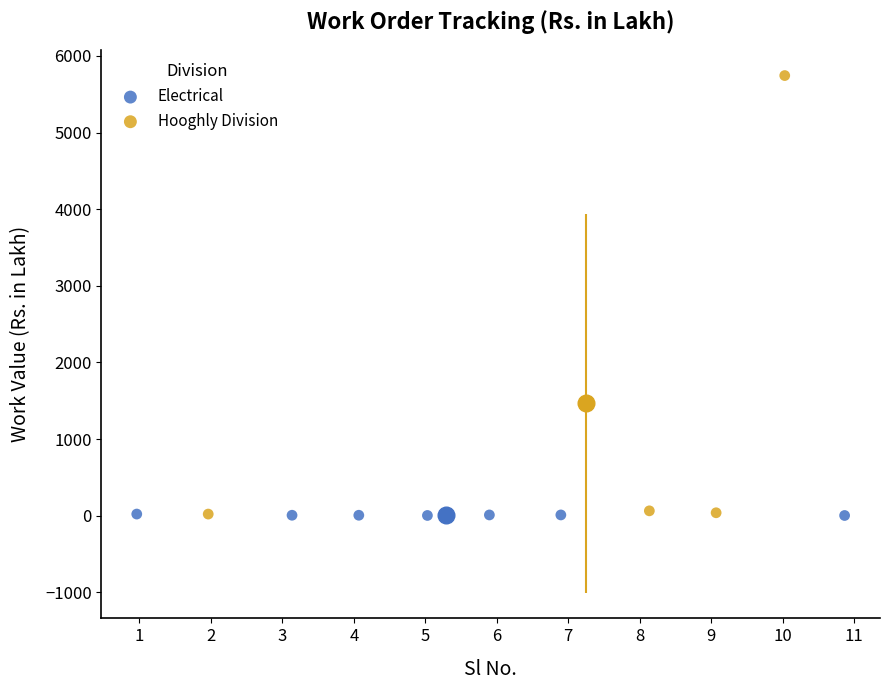

Which series reaches the maximum Y coordinate?

Hooghly Division